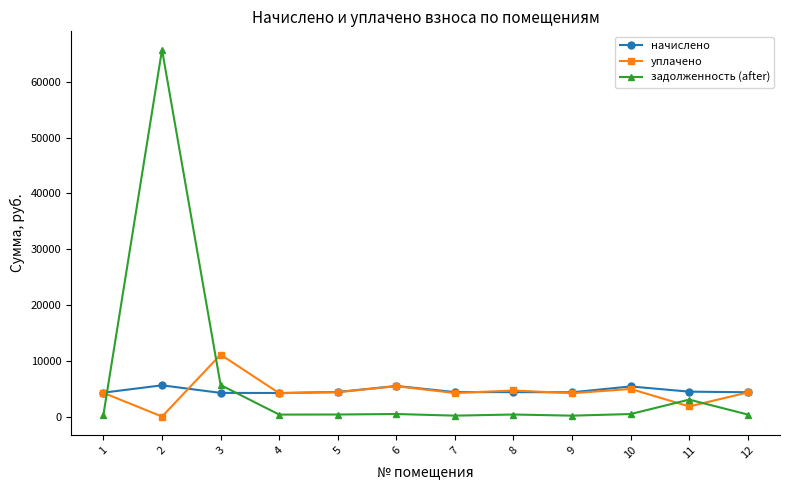

Which series changed the most between 2 and 10?

задолженность (after)